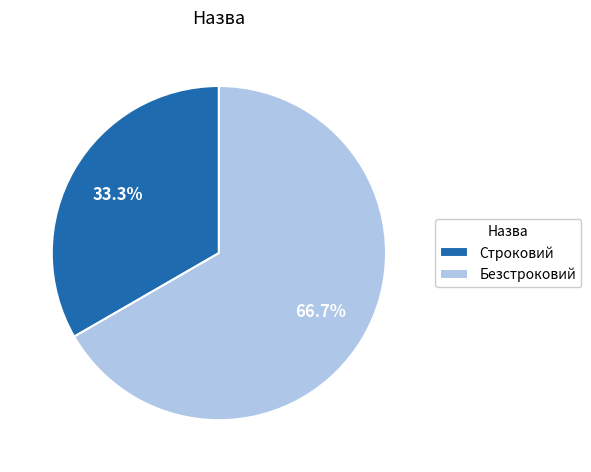

How many slices are in this pie chart?

2